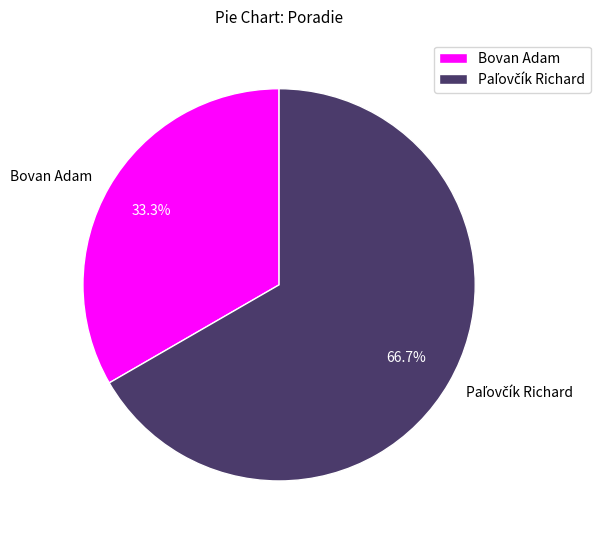

Does any single category account for the majority?

Yes